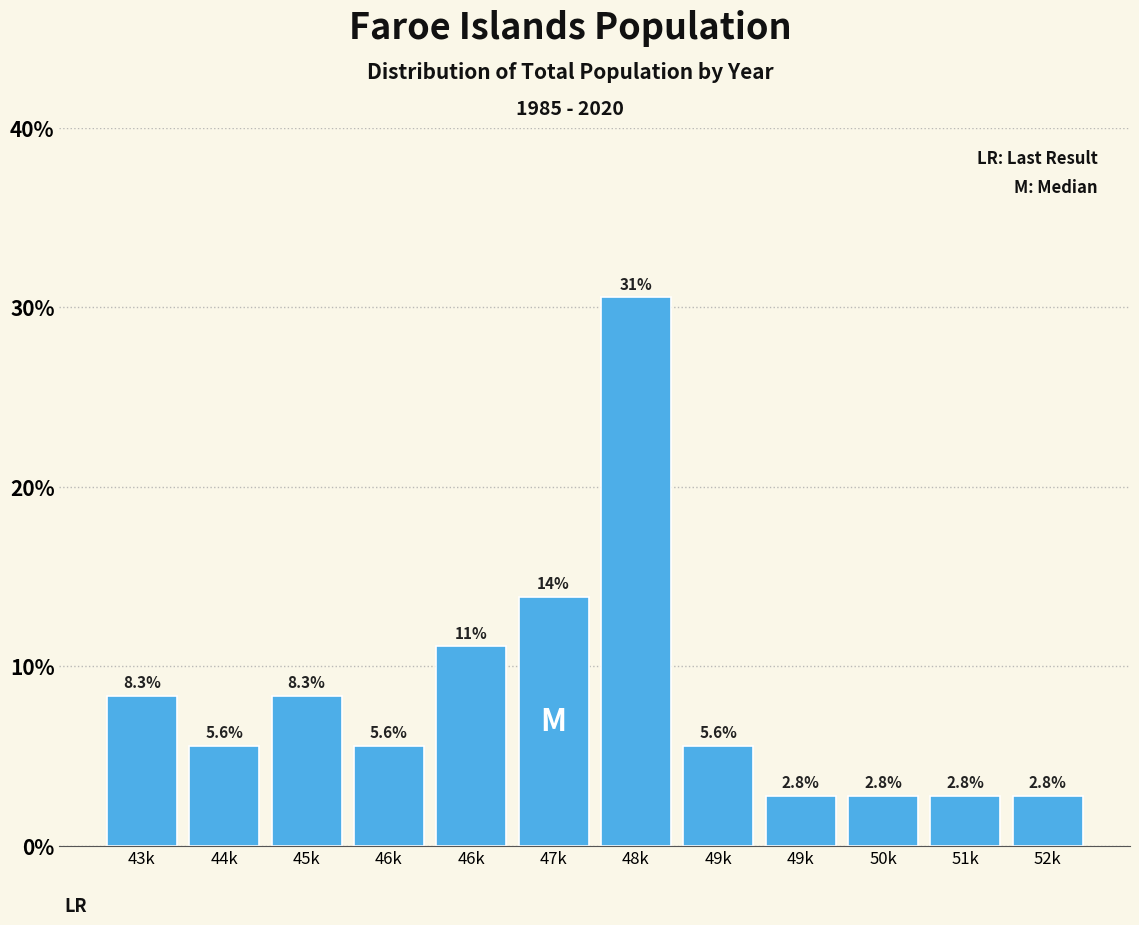

Are the bars horizontal?

No